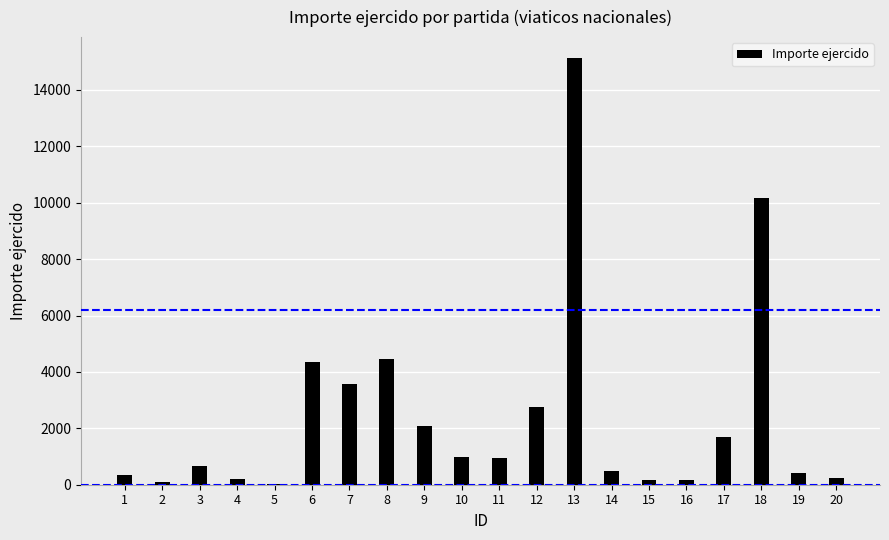

Which category has the highest value across all series?

13